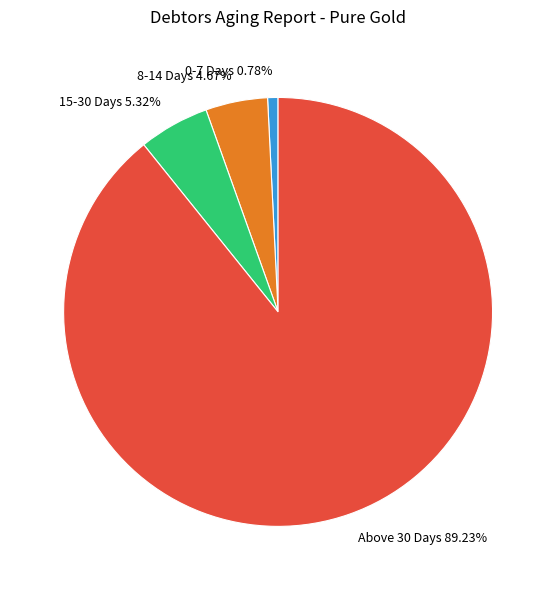

What is the majority slice?

Above 30 Days